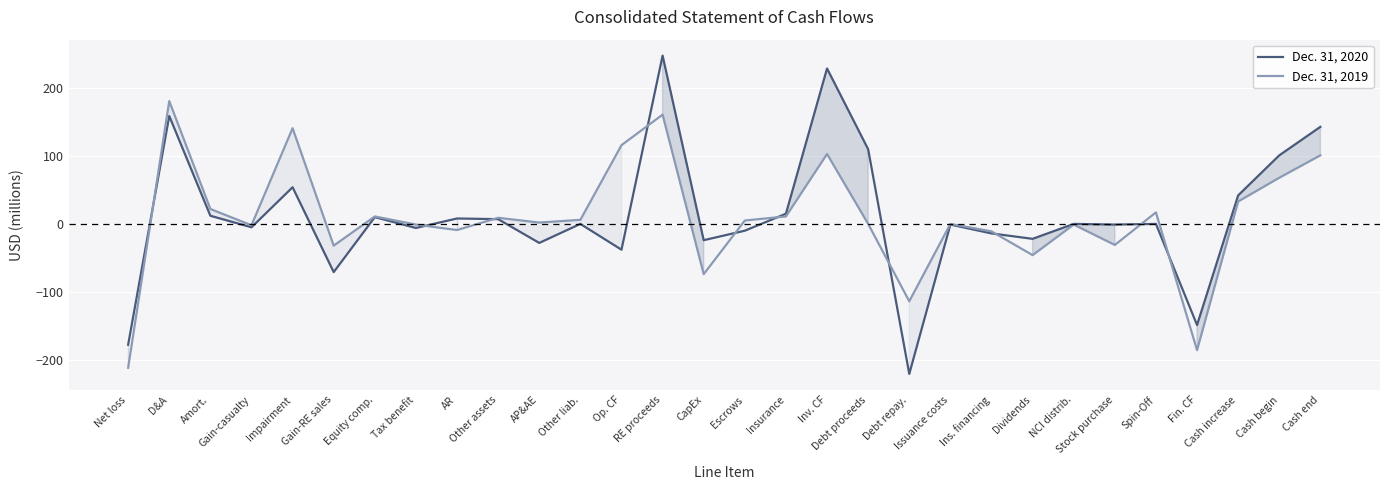

How many intersections are there between Dec. 31, 2020 and Dec. 31, 2019?

10